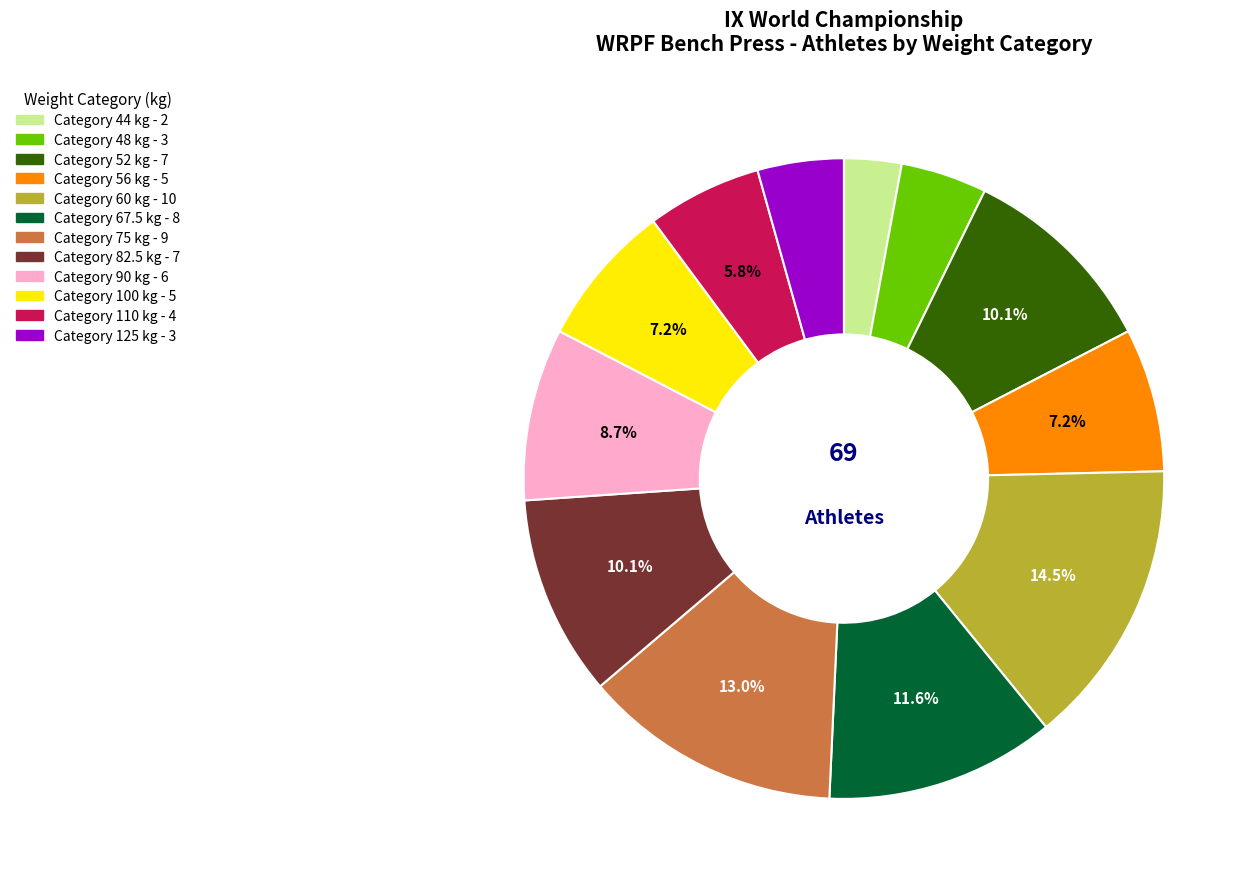

Is there any slice that represents more than half of the pie?

No